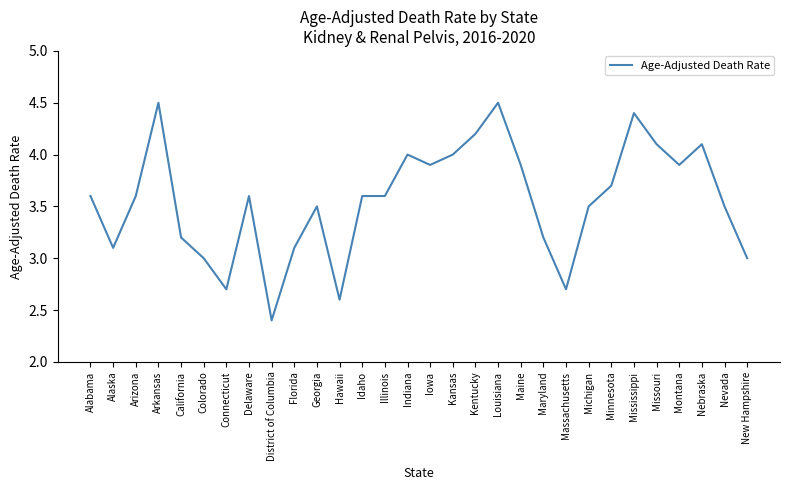

What position from the left is Missouri?

26